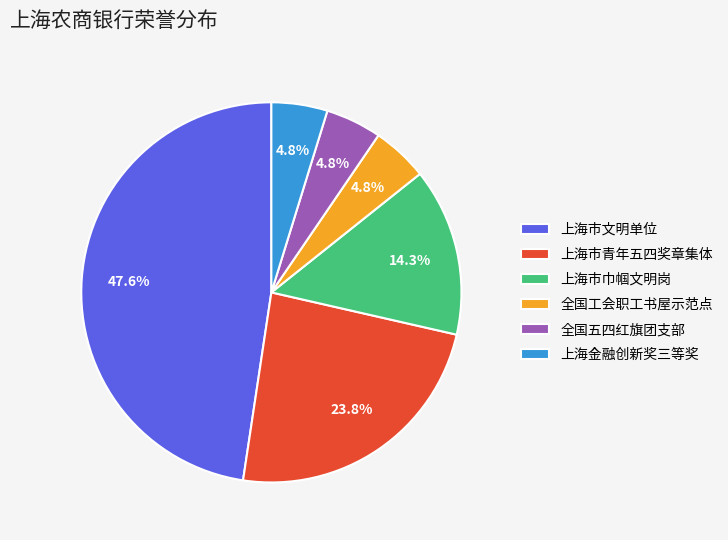

To the nearest percent, what portion does 上海市文明单位 represent?

48%